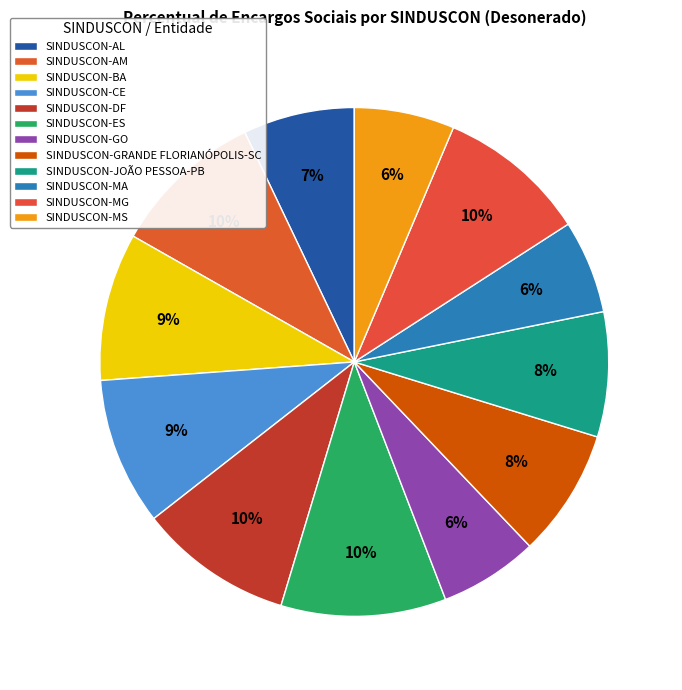

True or false: SINDUSCON-MG accounts for 1% of the total.

False